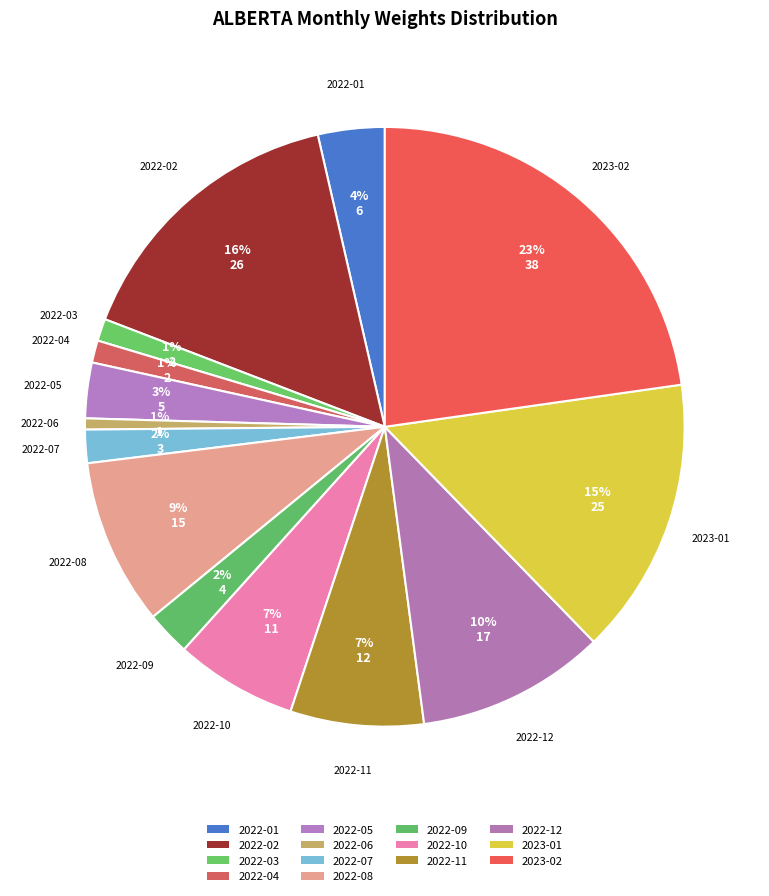

What is the smallest slice in the pie chart?

2022-06